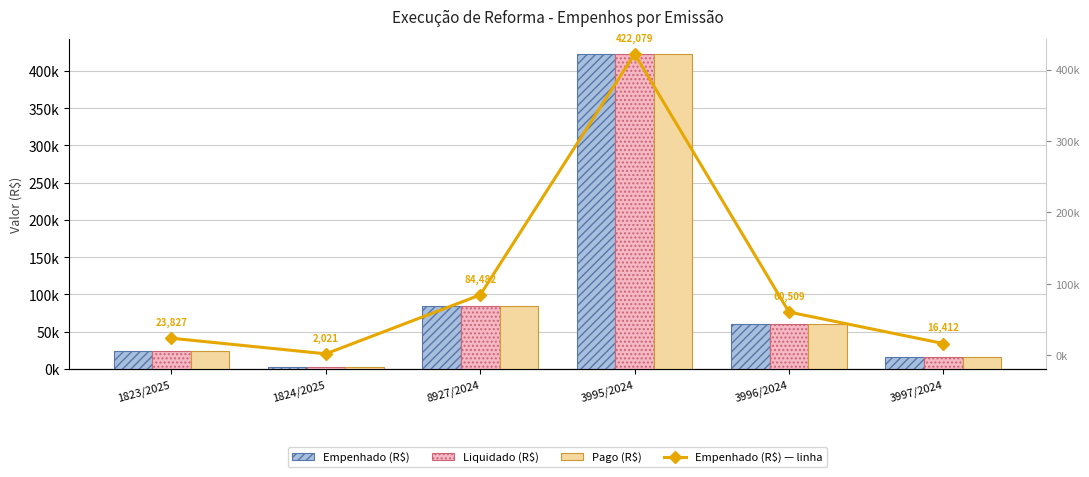

Which series changed the most between 8927/2024 and 3995/2024?

Empenhado (R$)